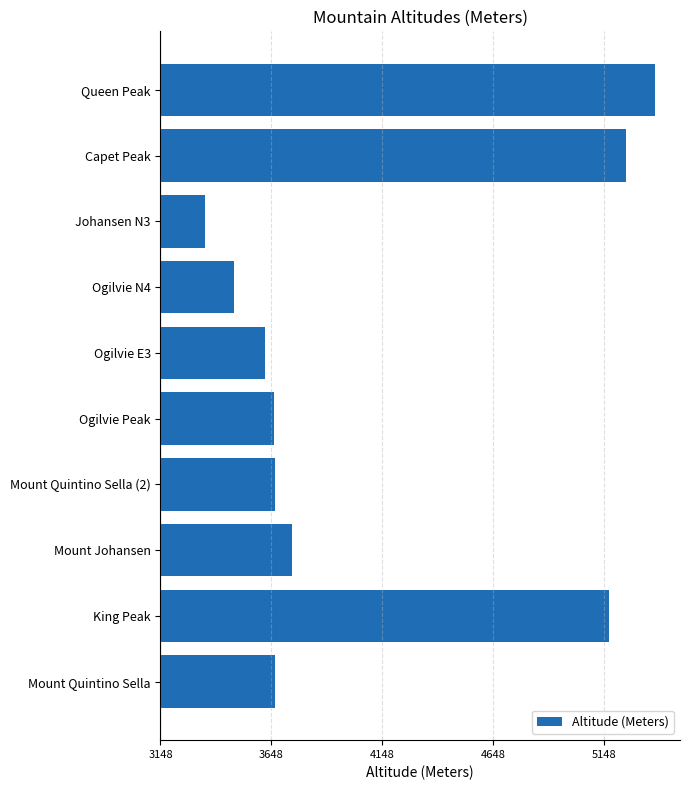

Are the bars horizontal?

Yes